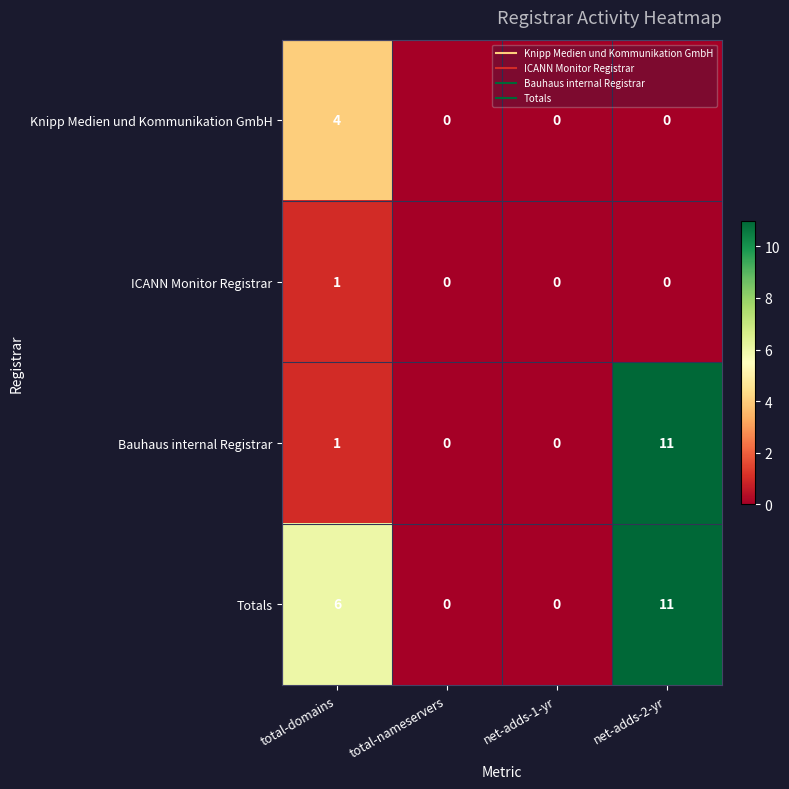

The value of Bauhaus internal Registrar at net-adds-2-yr is 11. True or false?

True